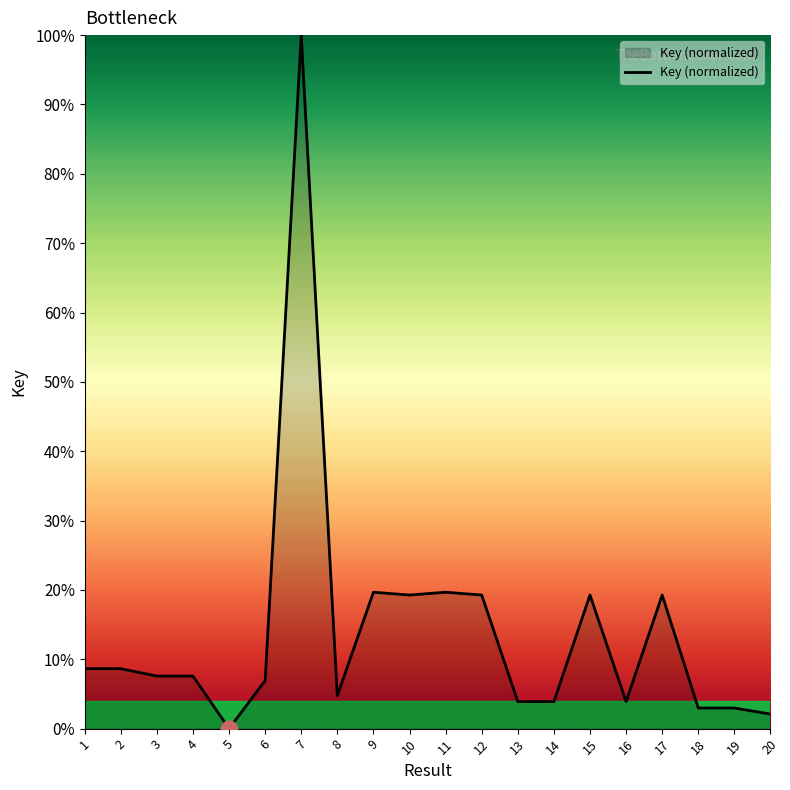

What is the difference between the maximum and second lowest values?

97.9